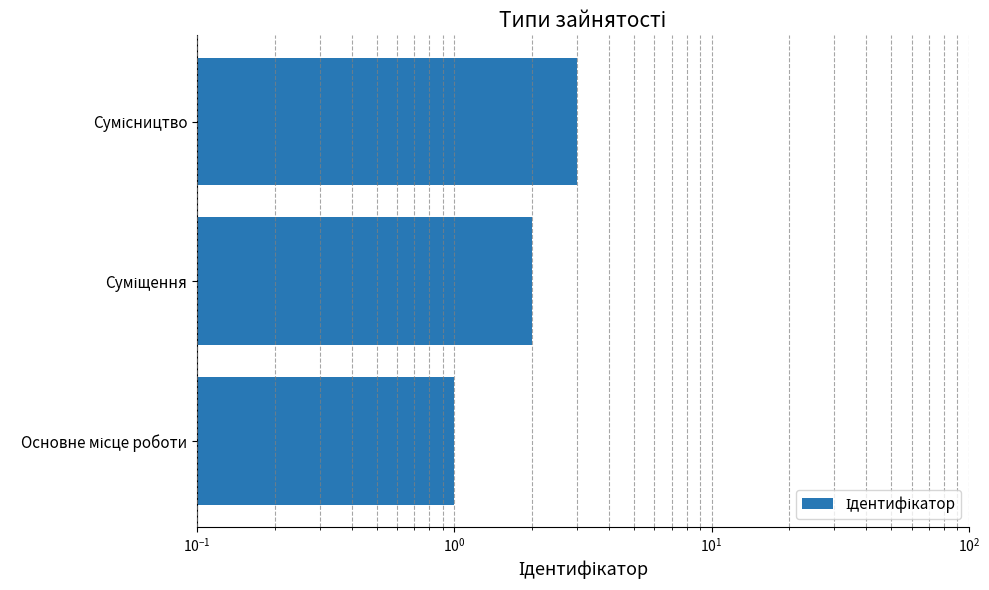

What is the smallest value displayed?

1